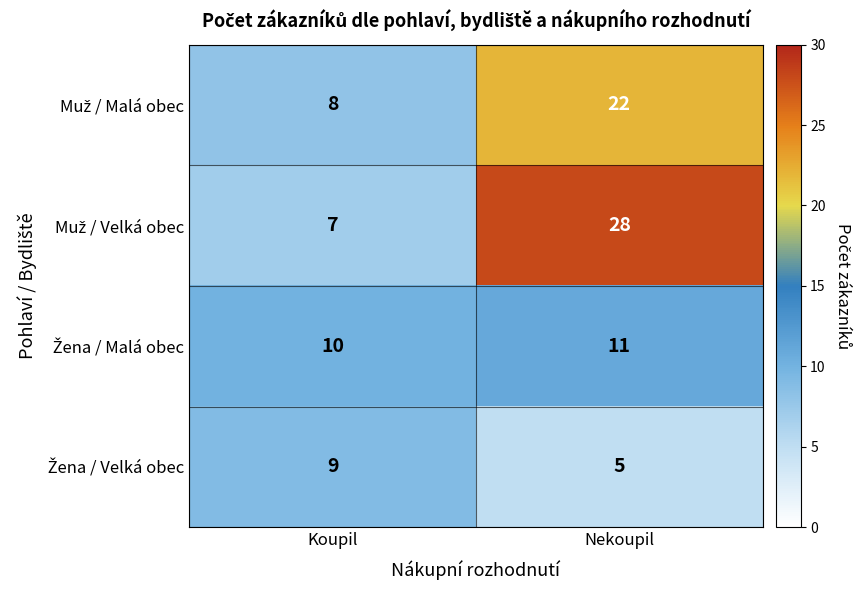

At which category does the chart reach its peak across all series?

Nekoupil